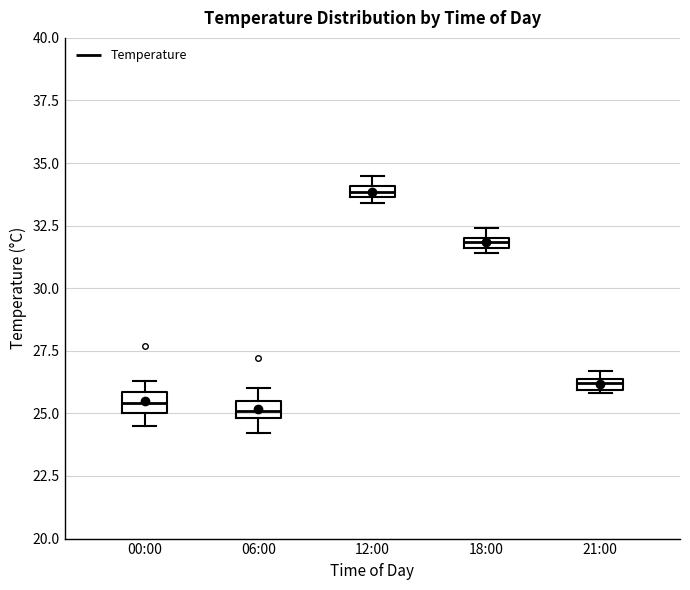

Where is the upper edge of the box for 21:00 on the y-axis? The values are not printed on the chart, so give them approximately, as read against the axis.

26.5